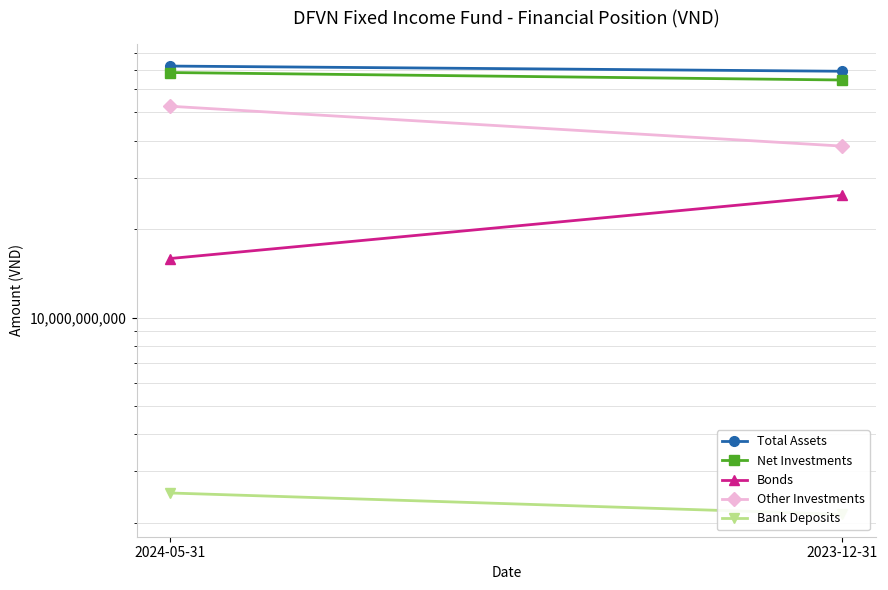

Where is Total Assets nearest to the value 70524277388?

2024-05-31